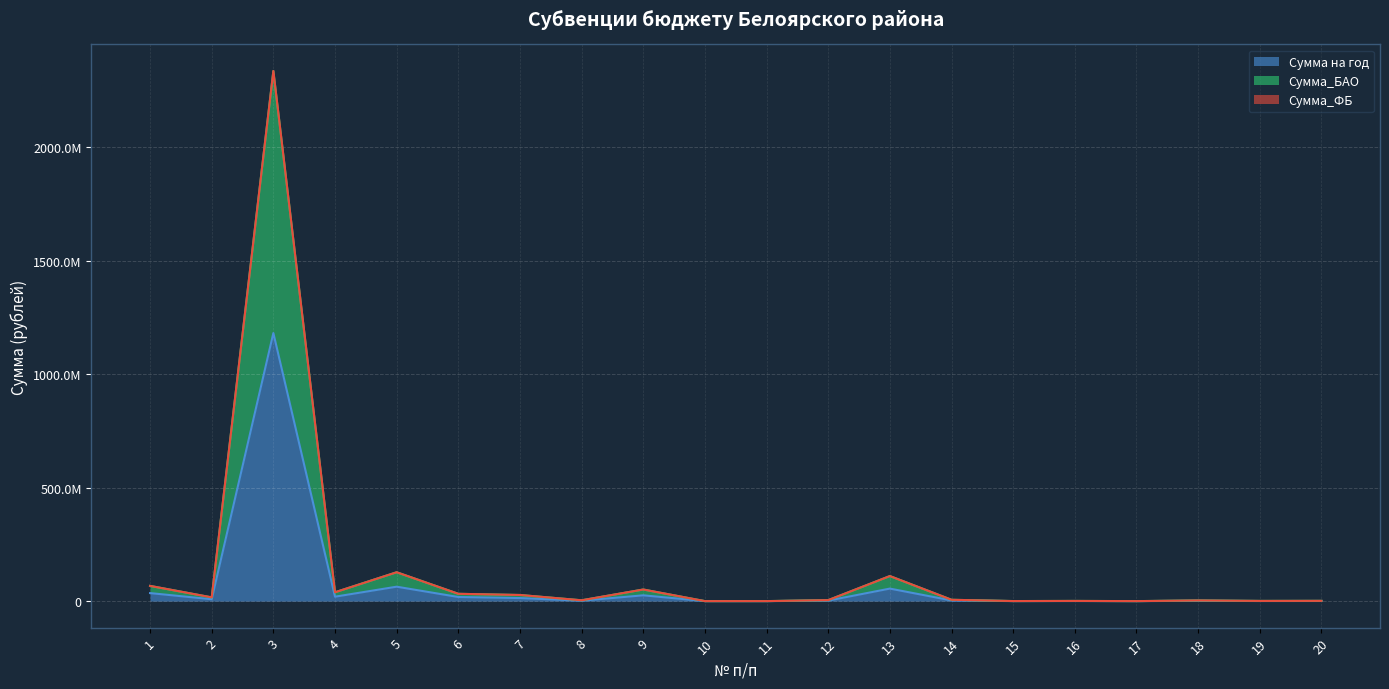

The Сумма на год series shows 2600 at 10. True or false?

True